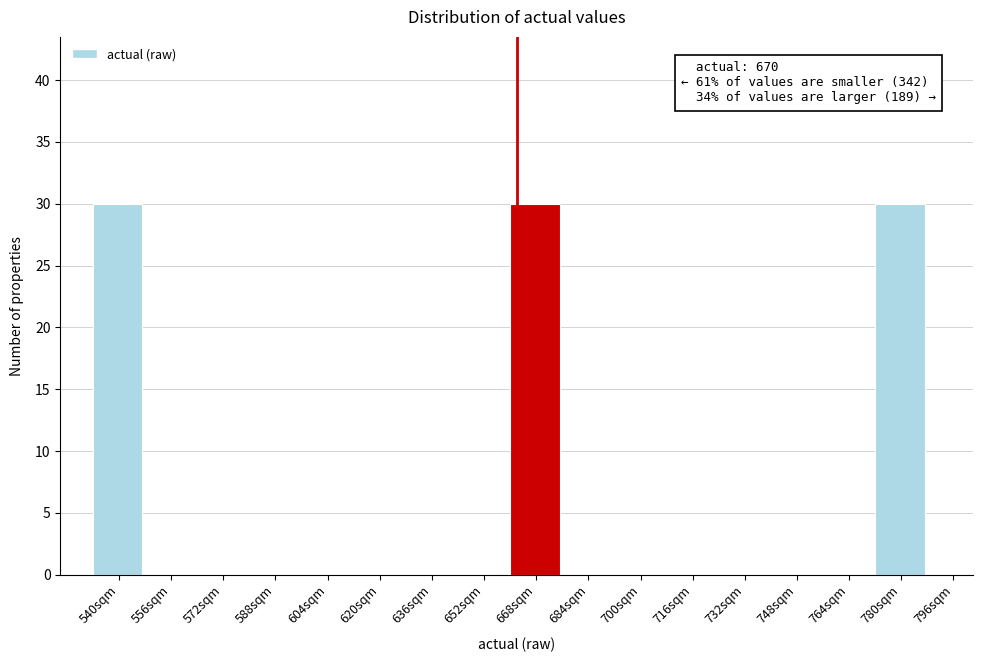

Reading left to right, what are all the values shown in this chart?

540sqm=30	556sqm=0	572sqm=0	588sqm=0	604sqm=0	620sqm=0	636sqm=0	652sqm=0	668sqm=30	684sqm=0	700sqm=0	716sqm=0	732sqm=0	748sqm=0	764sqm=0	780sqm=30	796sqm=0